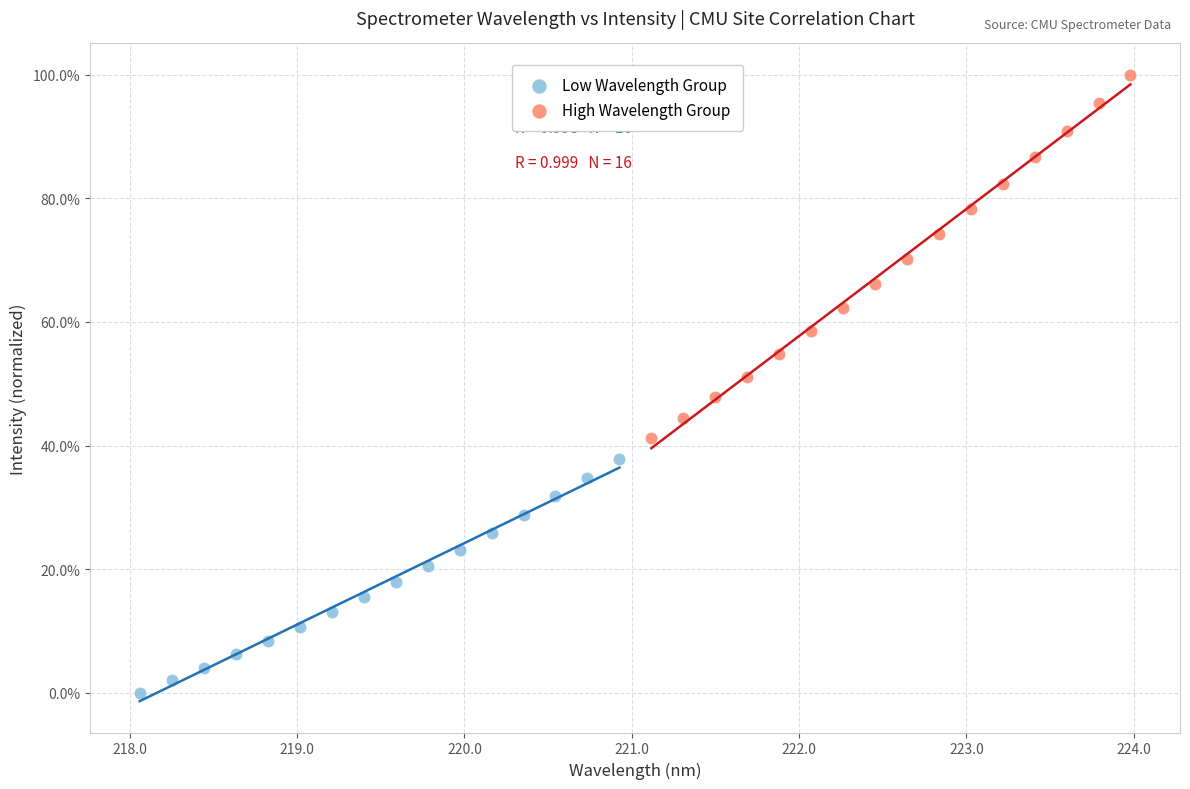

Which series has the widest spread of Y values?

High Wavelength Group